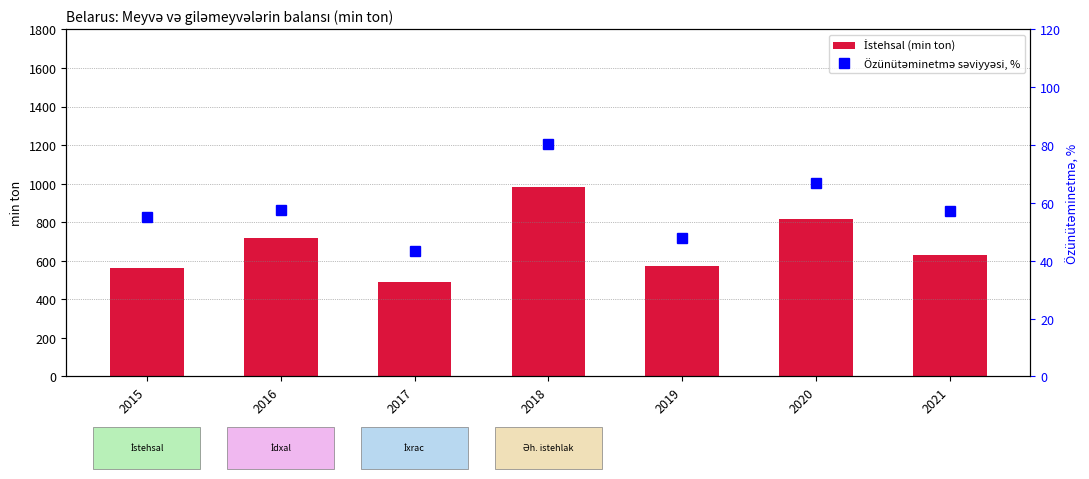

Which series has the largest range (max minus min)?

İstehsal (min ton)